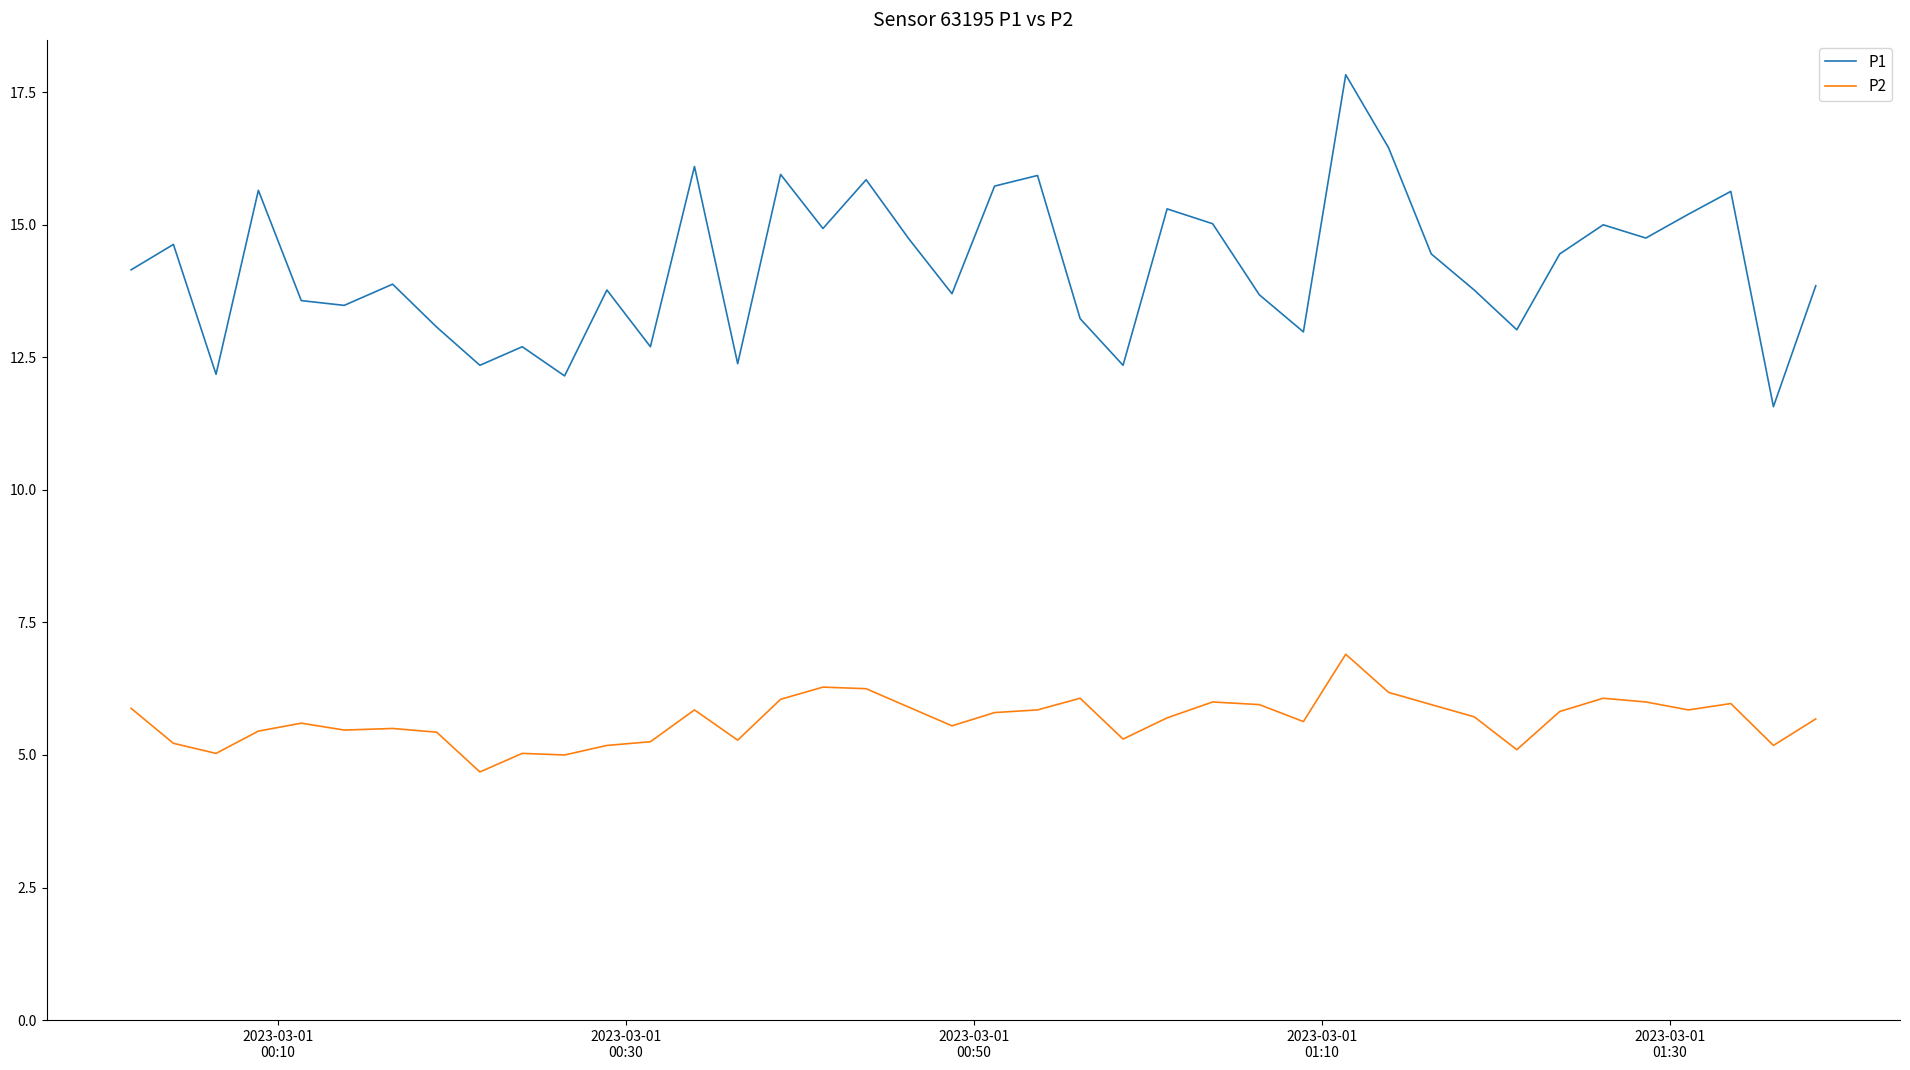

Rank the series by their maximum value, from highest to lowest.

P1, P2